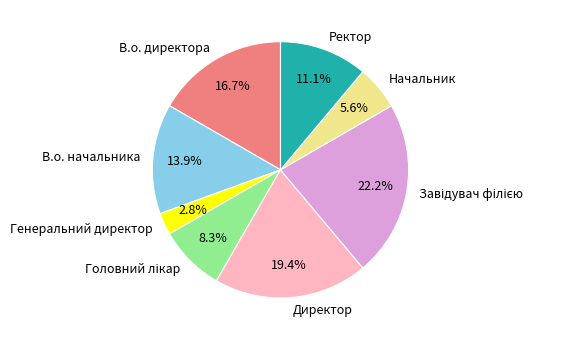

How many slices are in this pie chart?

8